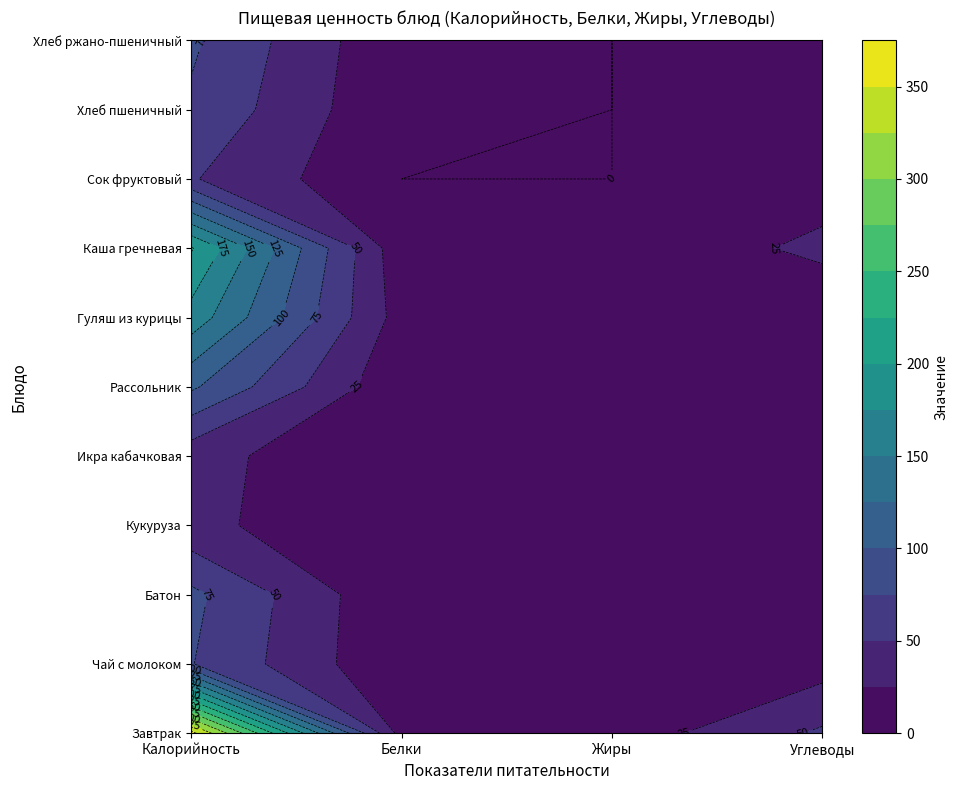

What is the average value of the Рассольник series?

31